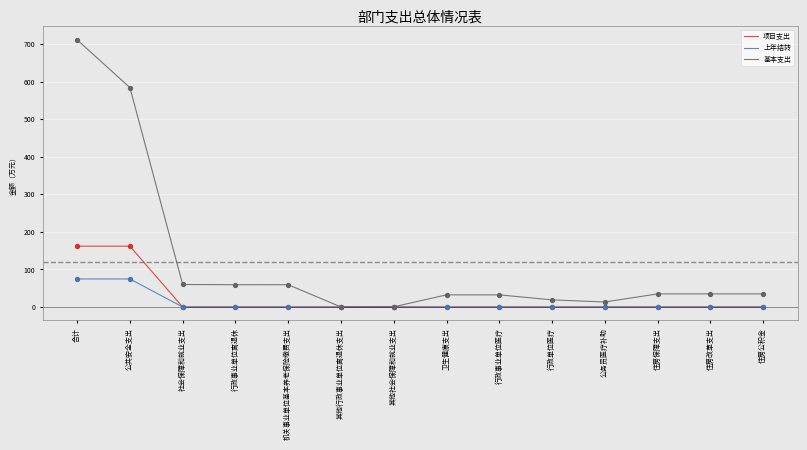

What are all the series names shown in the legend?

项目支出, 上年结转, 基本支出